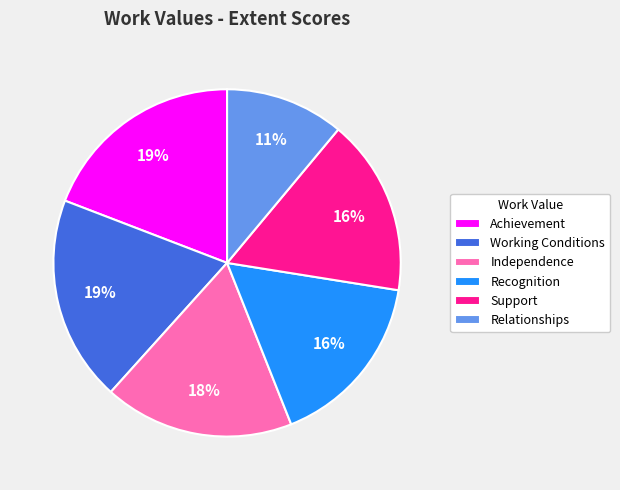

Do Recognition and Achievement together represent more than half of the pie?

No